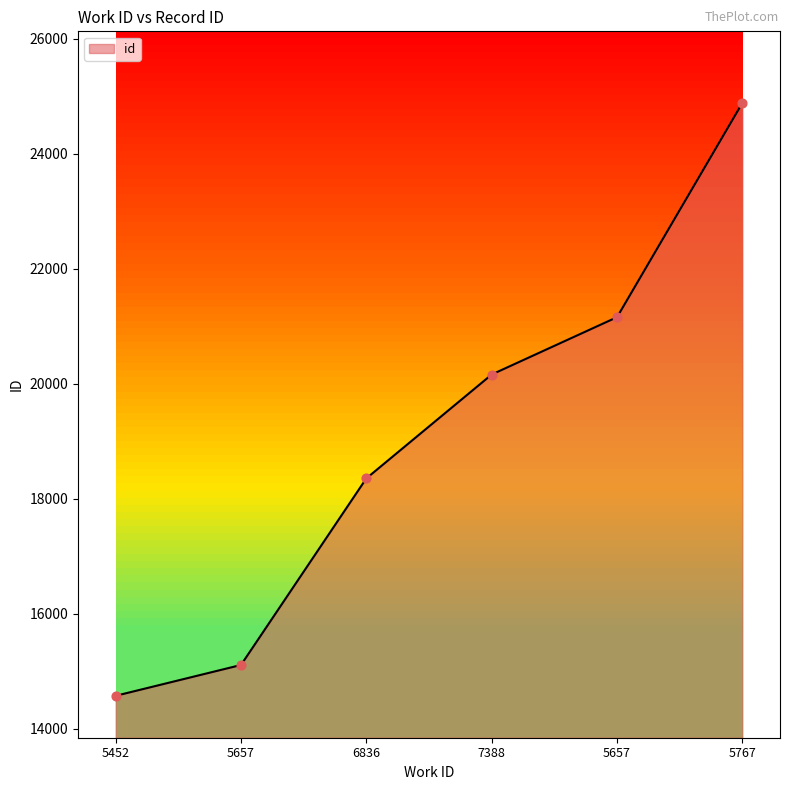

What is the ratio of the value at 5657 to the value at 5767?

0.9